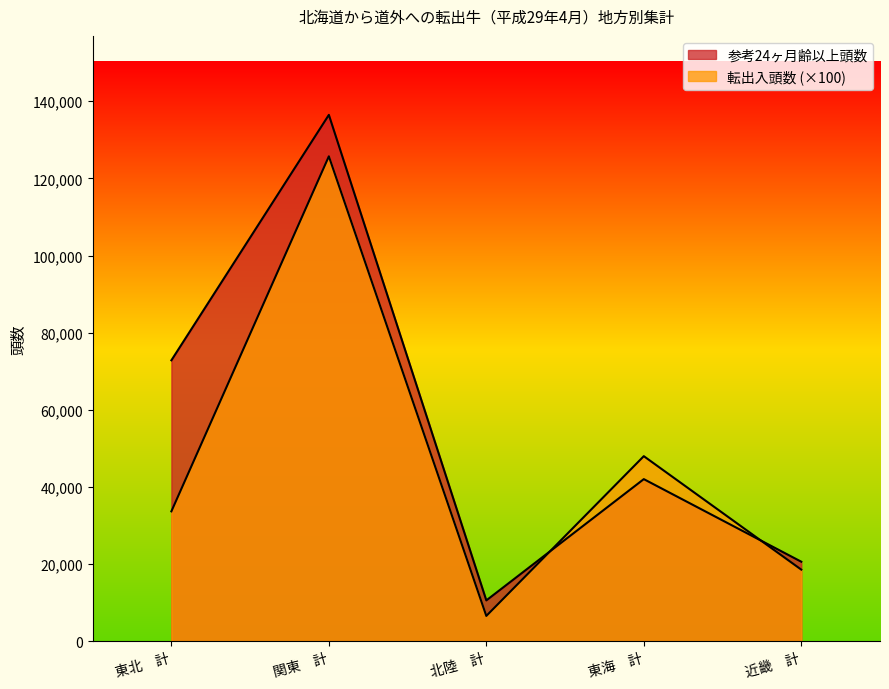

How many lines are shown in the chart?

2